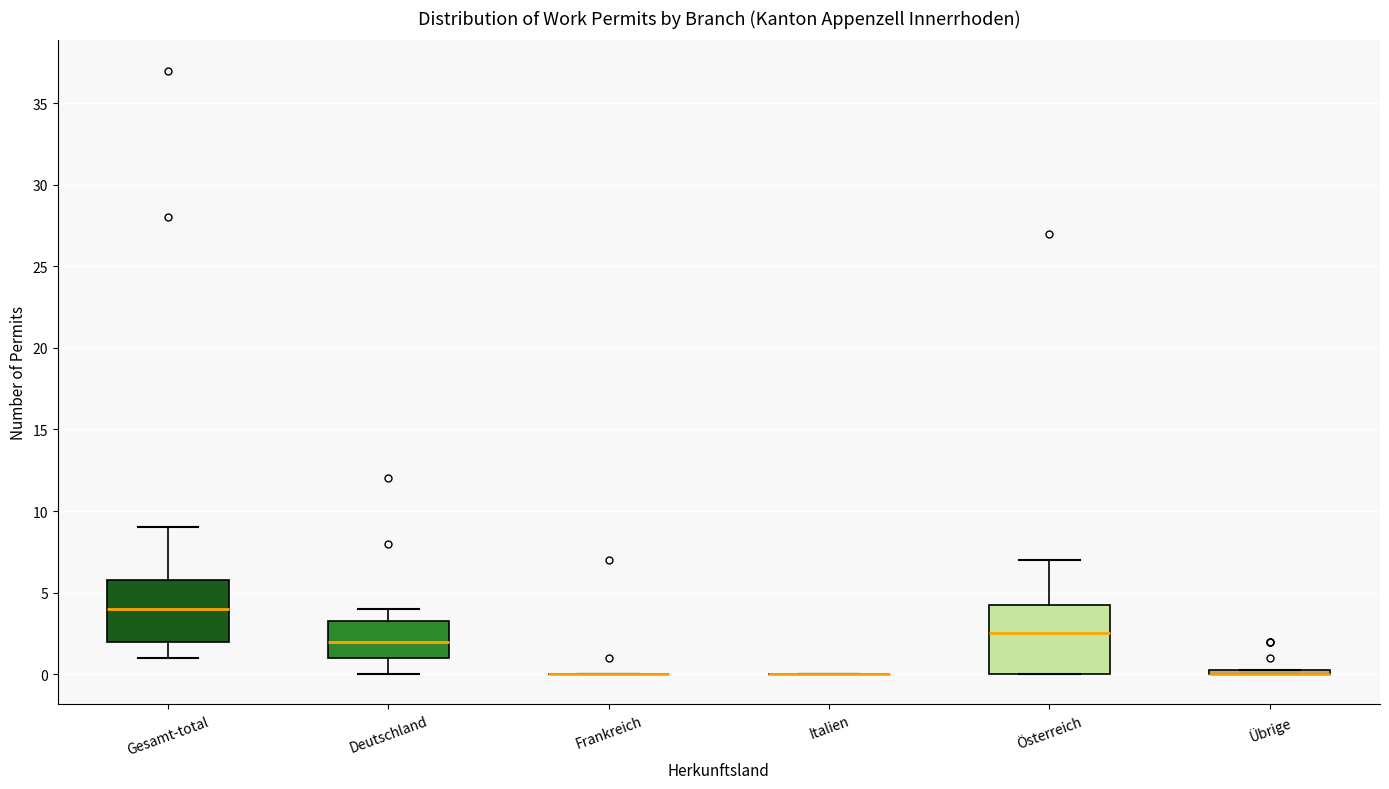

Which box is the tallest, from its lower edge to its upper edge?

Österreich